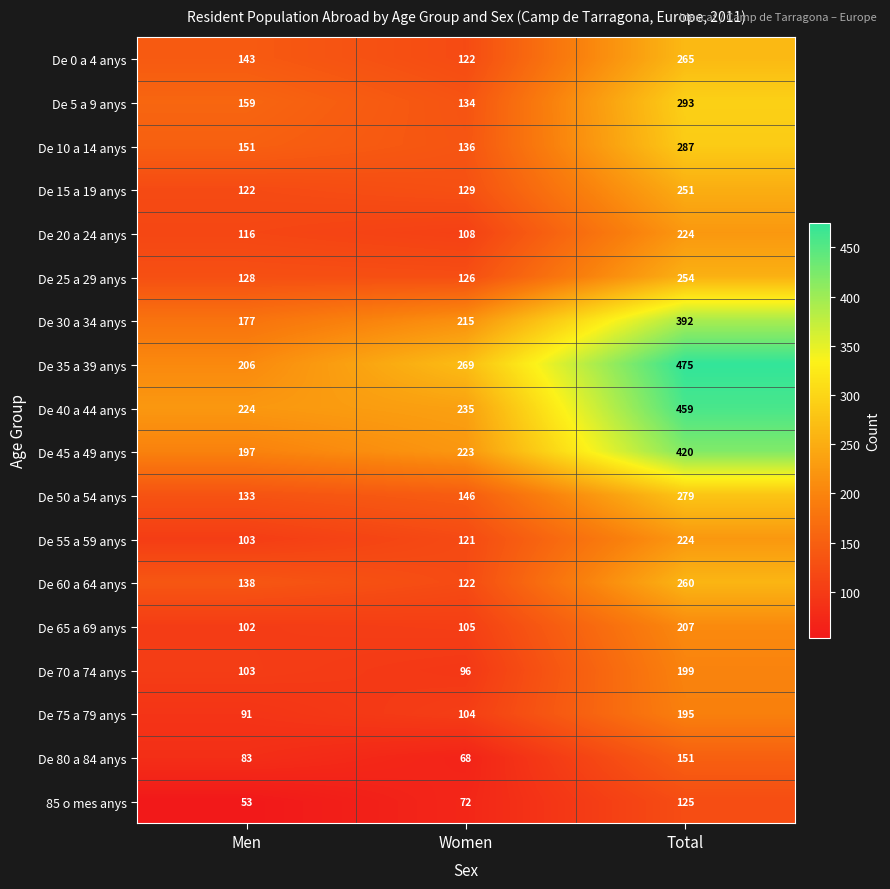

Read the De 10 a 14 anys value at Women, to the nearest 10.

140